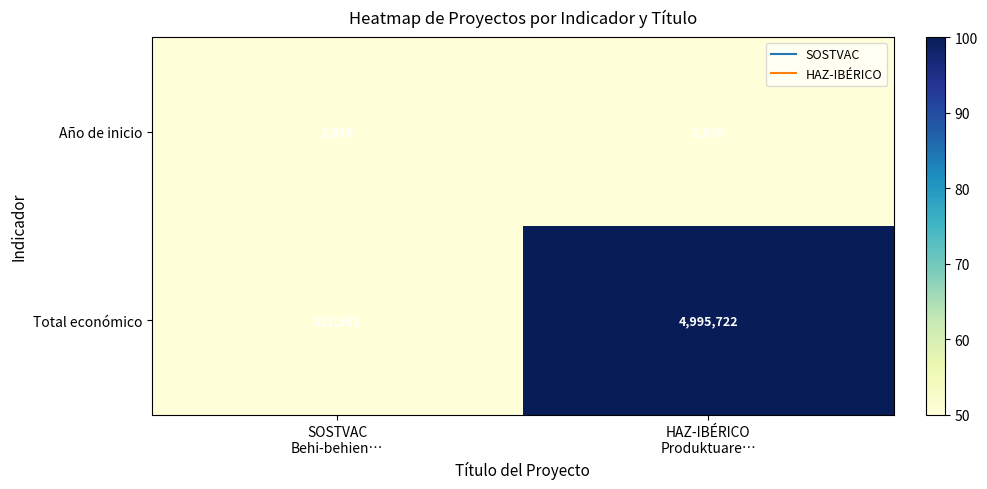

Rank the series by their average value, from highest to lowest.

Total económico, Año de inicio